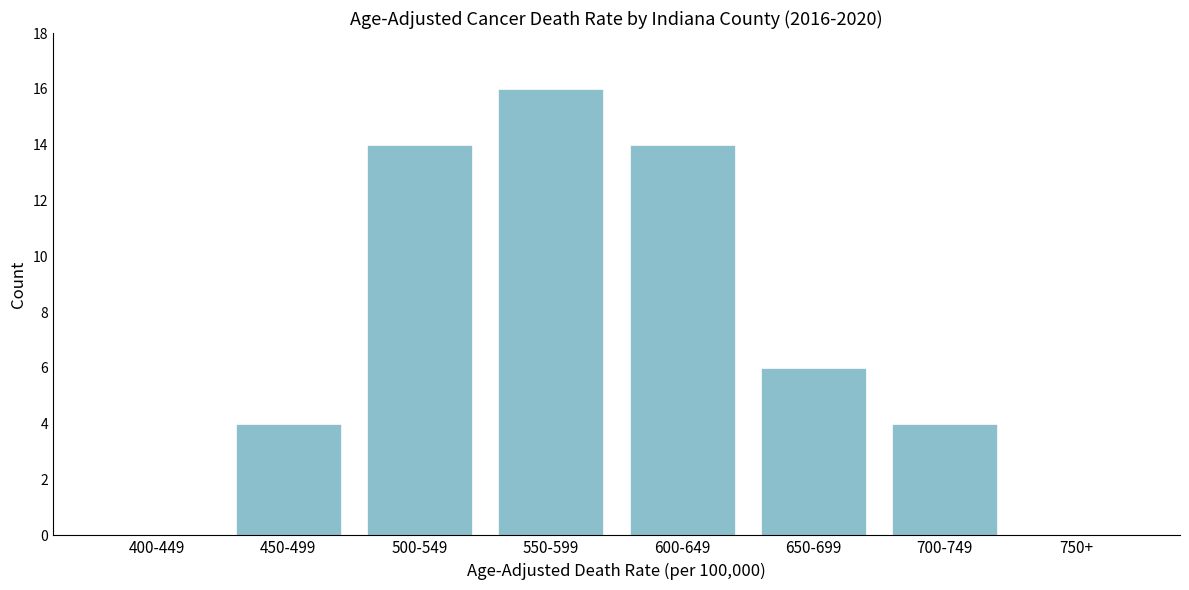

Reading left to right, list all the values displayed in this chart.

400-449=0	450-499=4	500-549=14	550-599=16	600-649=14	650-699=6	700-749=4	750+=0